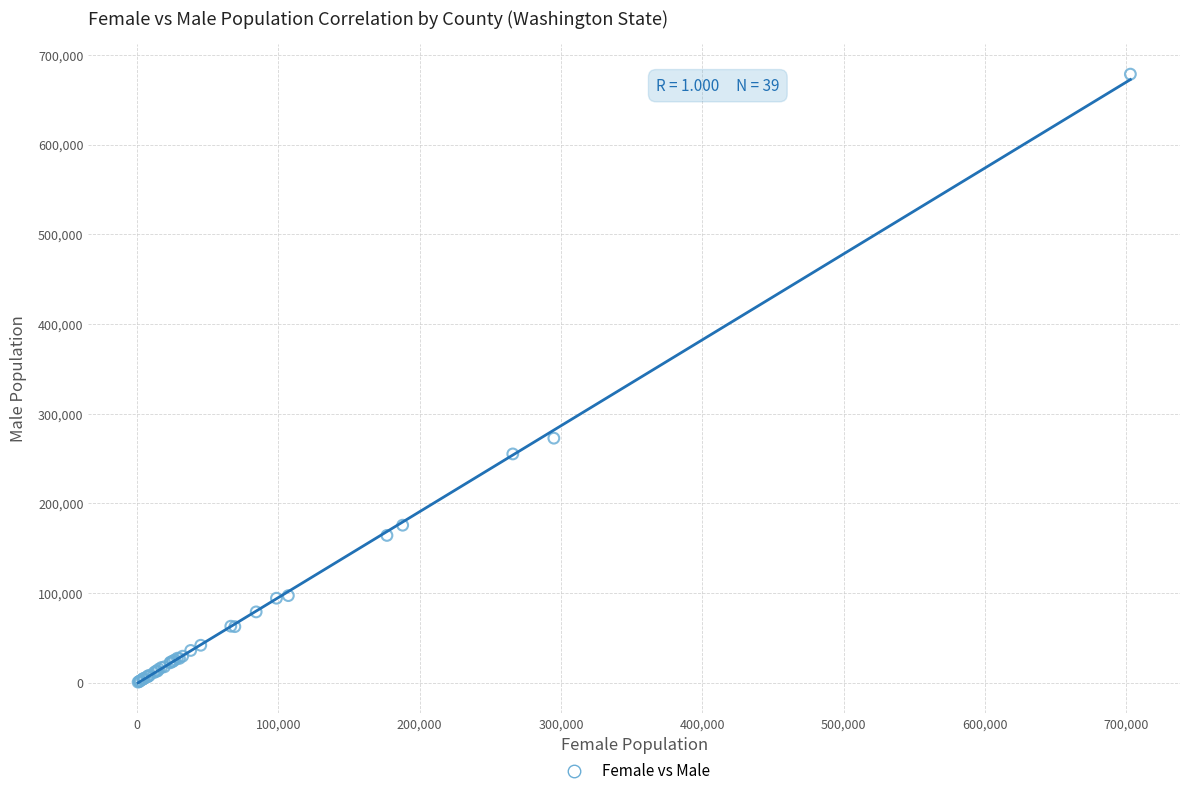

What Y value in the scatter plot is closest to 339693?

272779